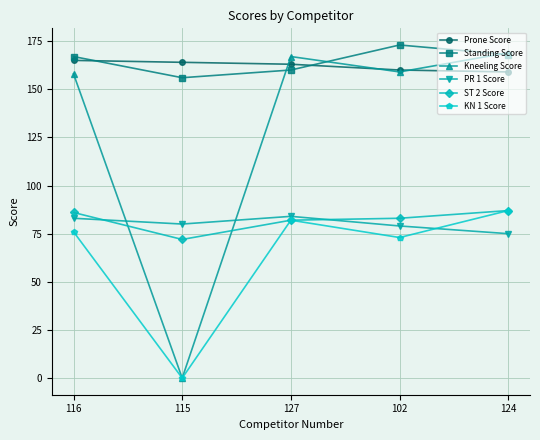

Which series has the largest range (max minus min)?

Kneeling Score